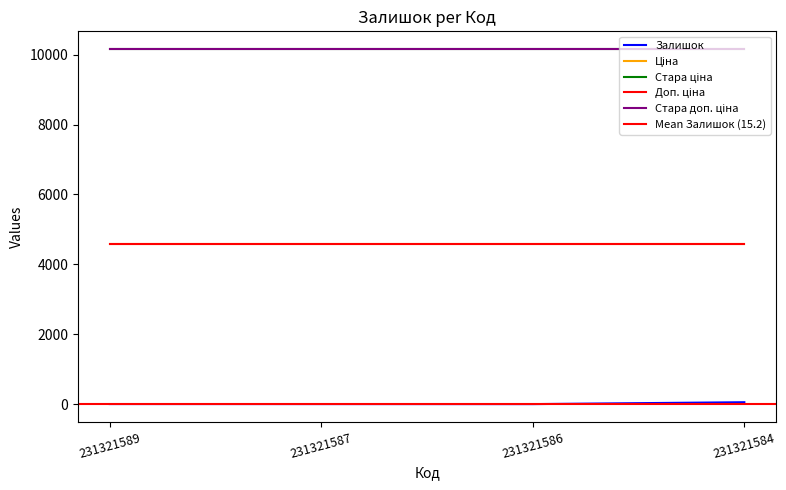

How many lines are shown in the chart?

5